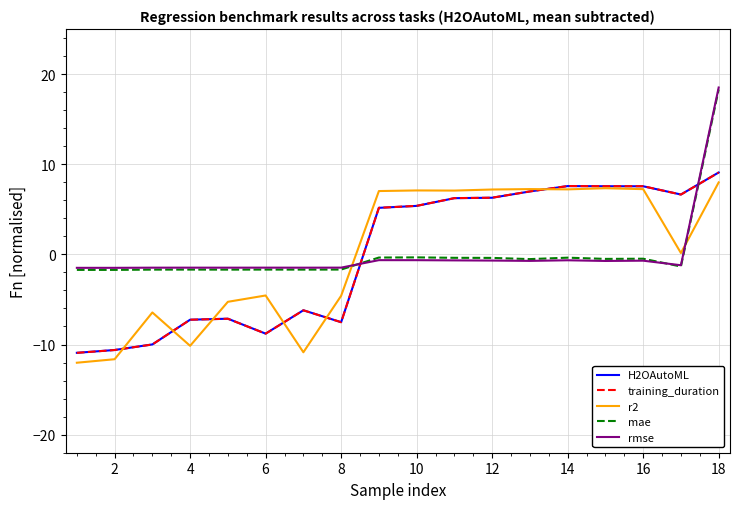

How many lines are shown in the chart?

5